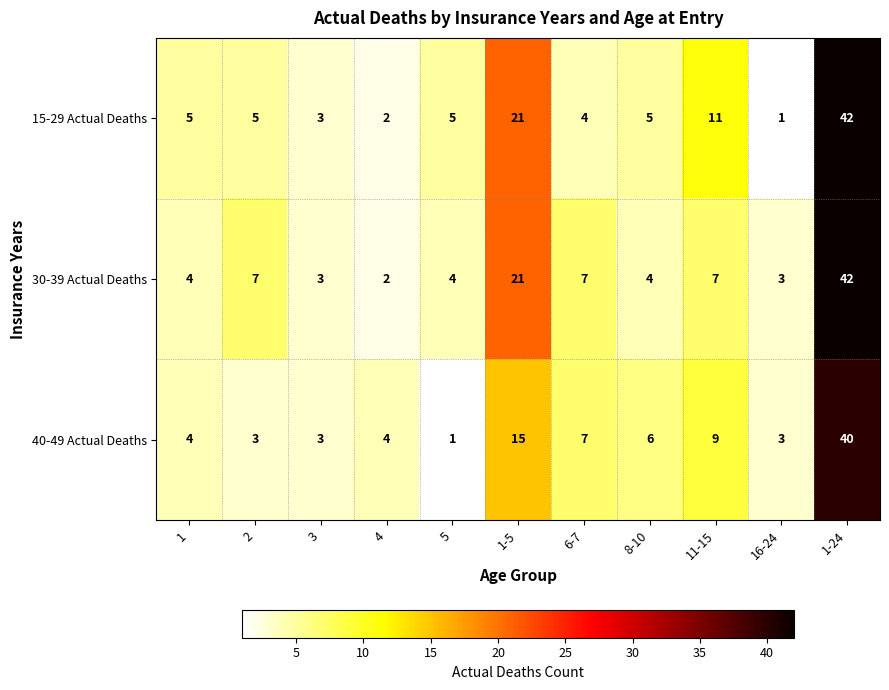

What value does the 15-29 Actual Deaths series have at 11-15, to the nearest 5?

10